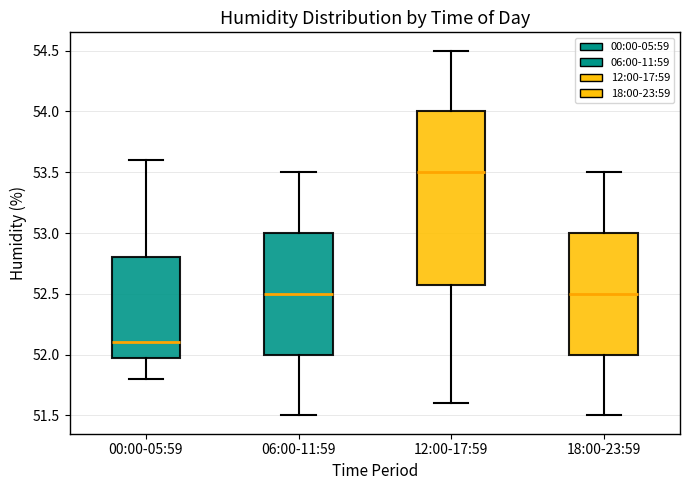

Where does the lower whisker of the box for 18:00-23:59 end on the y-axis? The values are not printed on the chart, so give them approximately, as read against the axis.

51.5